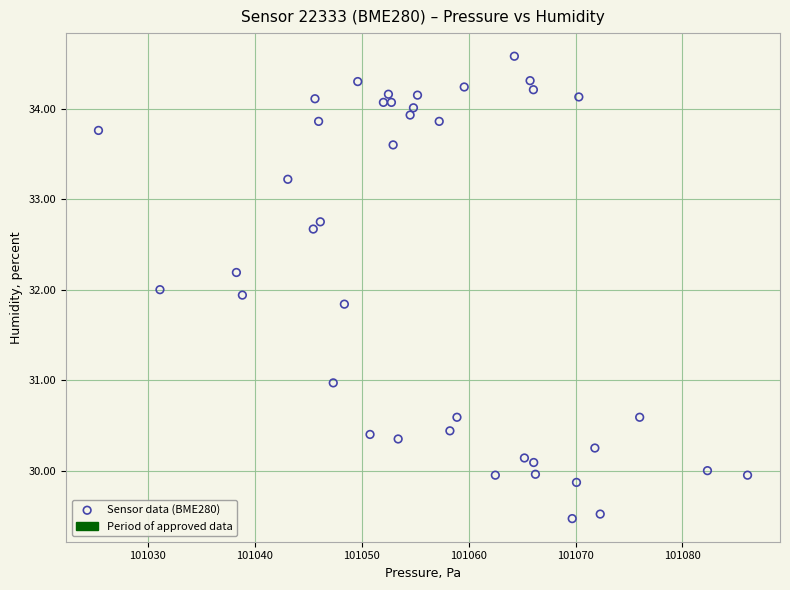

What is the range of X values (max minus min)?

60.7